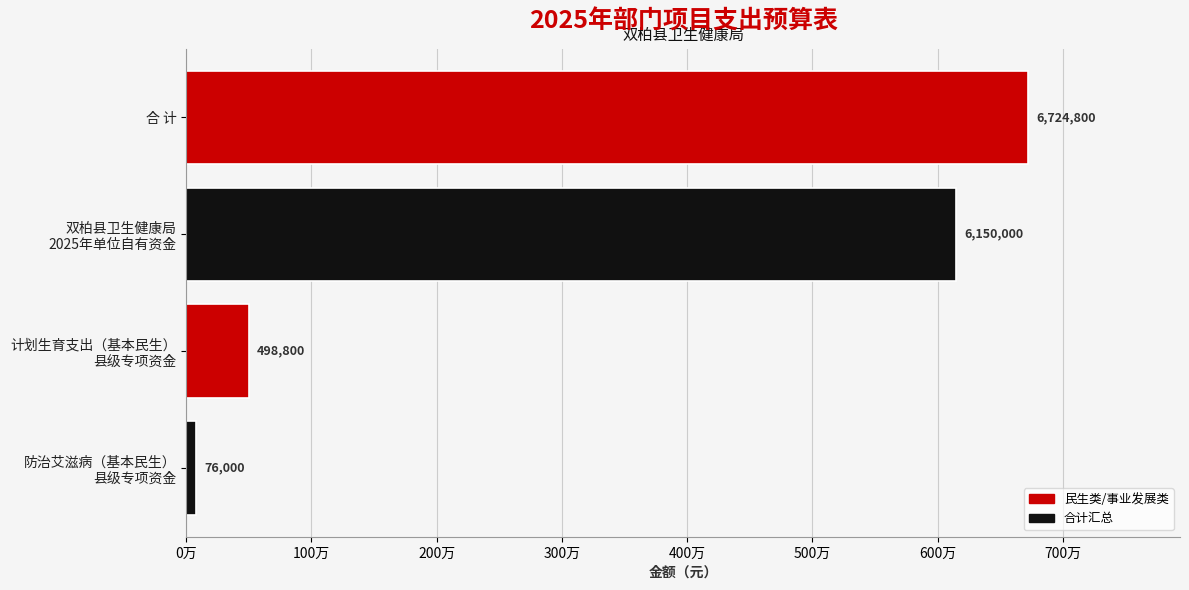

How many data points are less than 6150000?

2